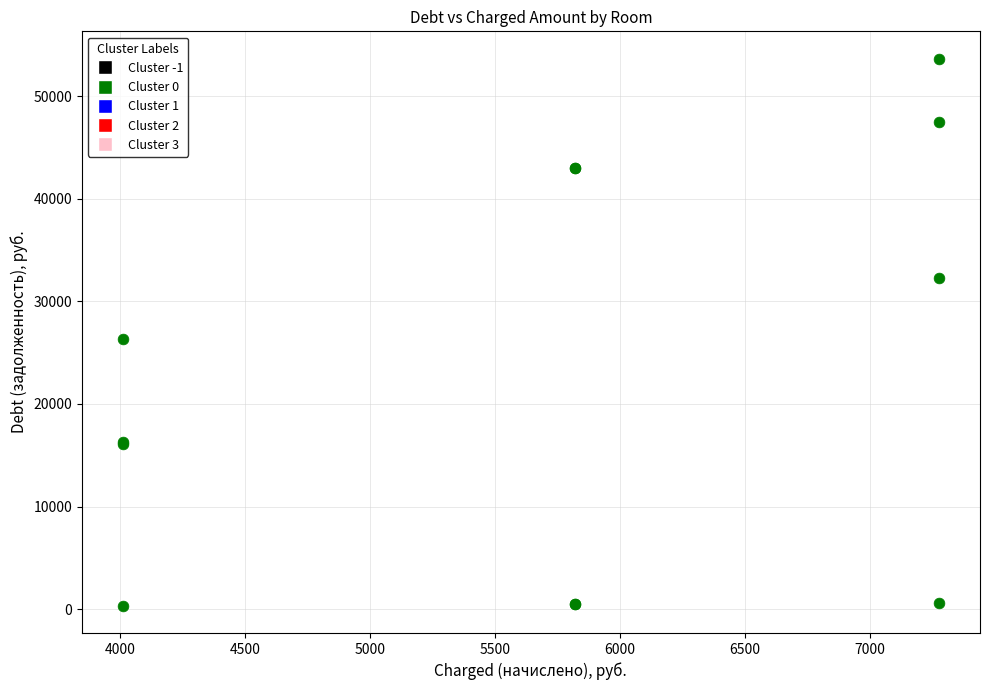

What Y value in the scatter plot is closest to 27002?

26314.4